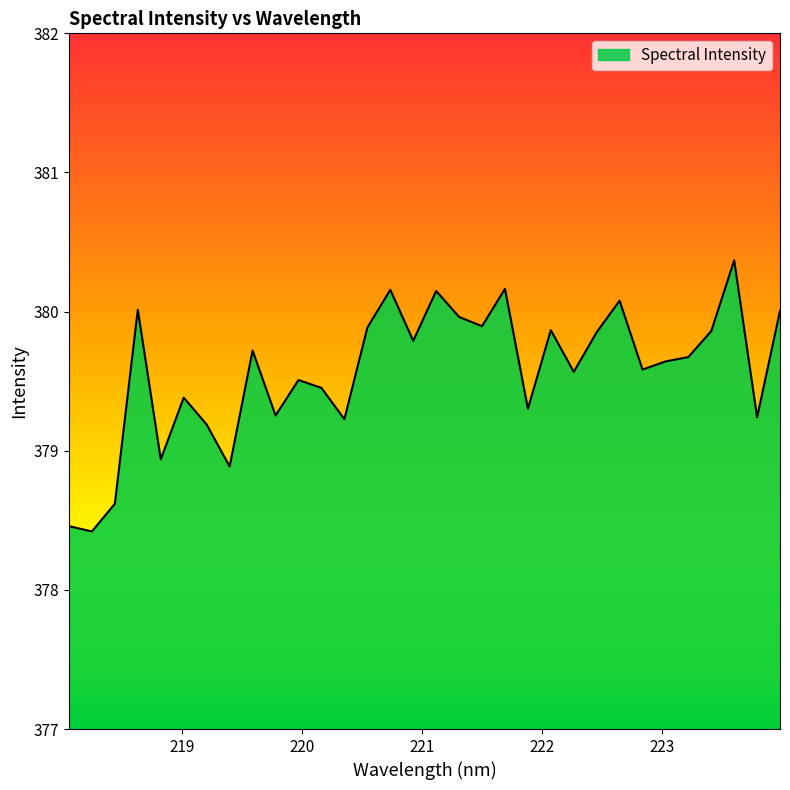

What is the difference between the maximum and minimum values?

1.9